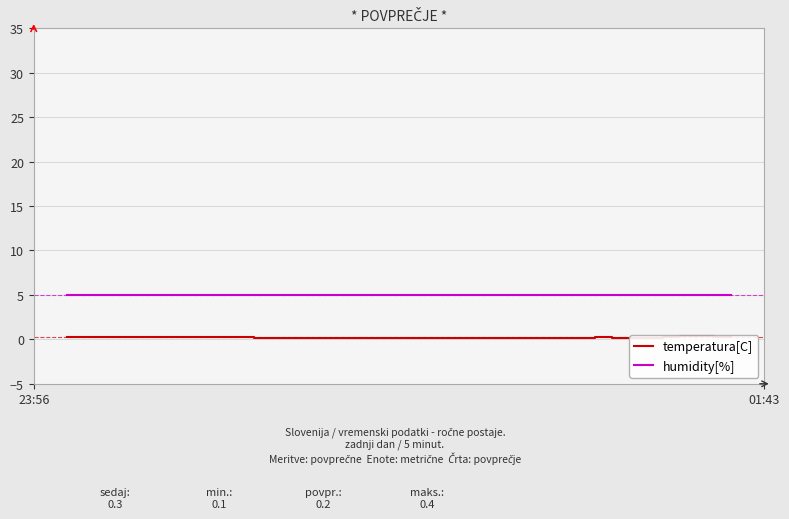

True or false: temperatura[C] and humidity[%] cross at least once.

False